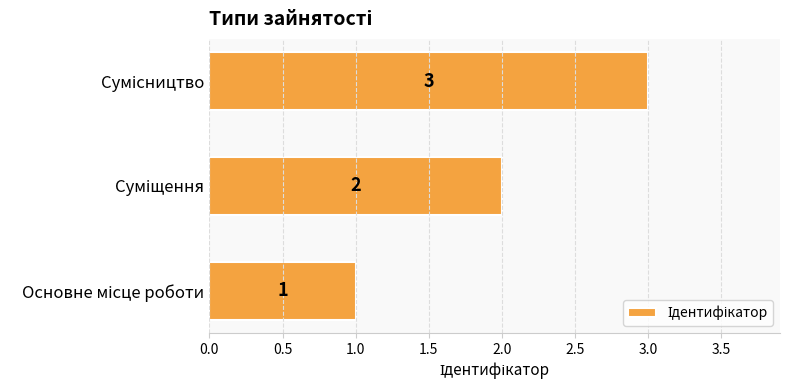

What is the sum of all values?

6